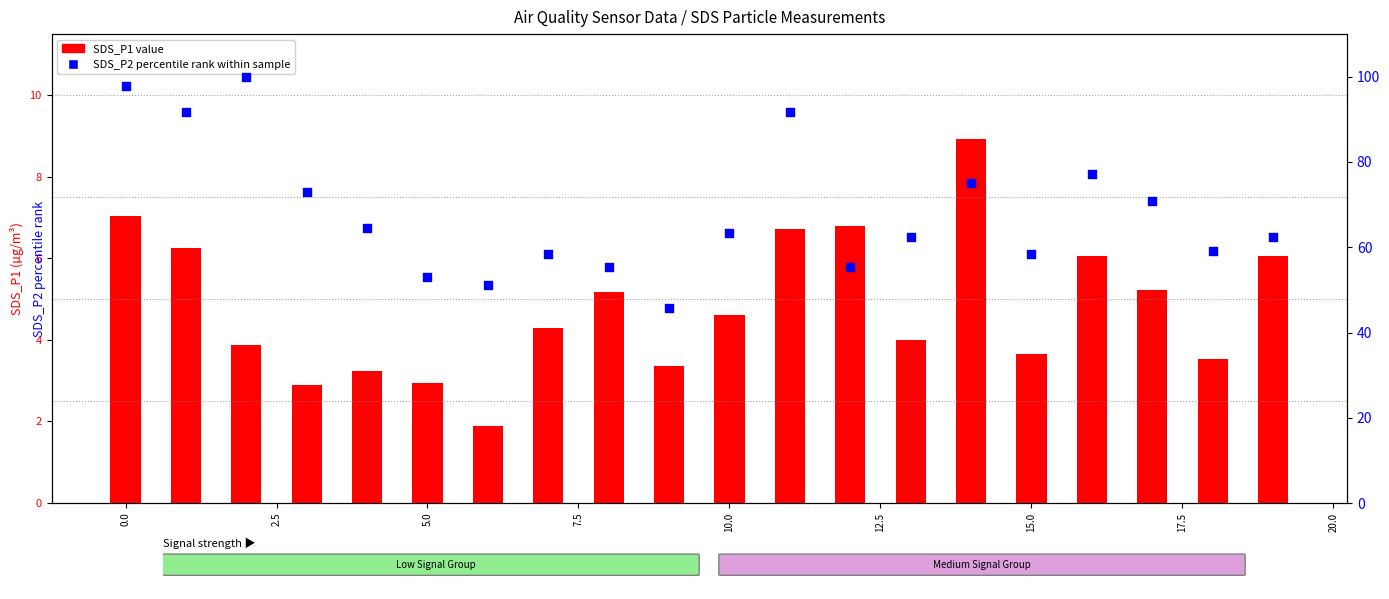

At how many categories does at least one series exceed 25?

20